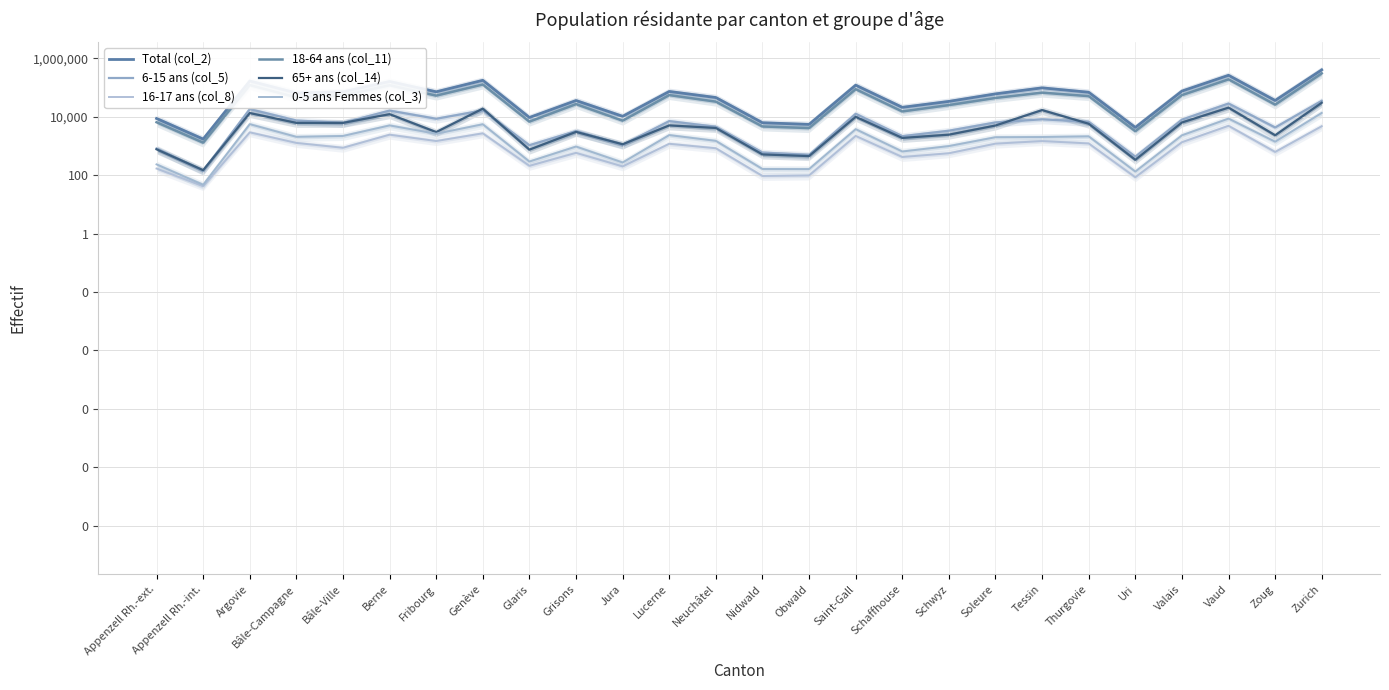

True or false: 18-64 ans (col_11) and 6-15 ans (col_5) cross at least once.

False